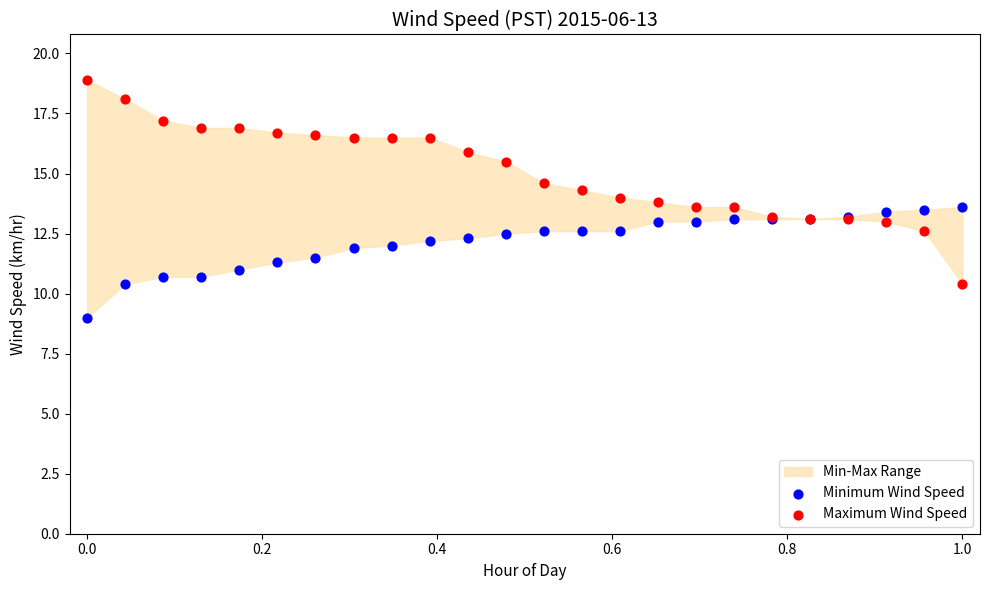

Which series contains the highest Y value?

Maximum Wind Speed